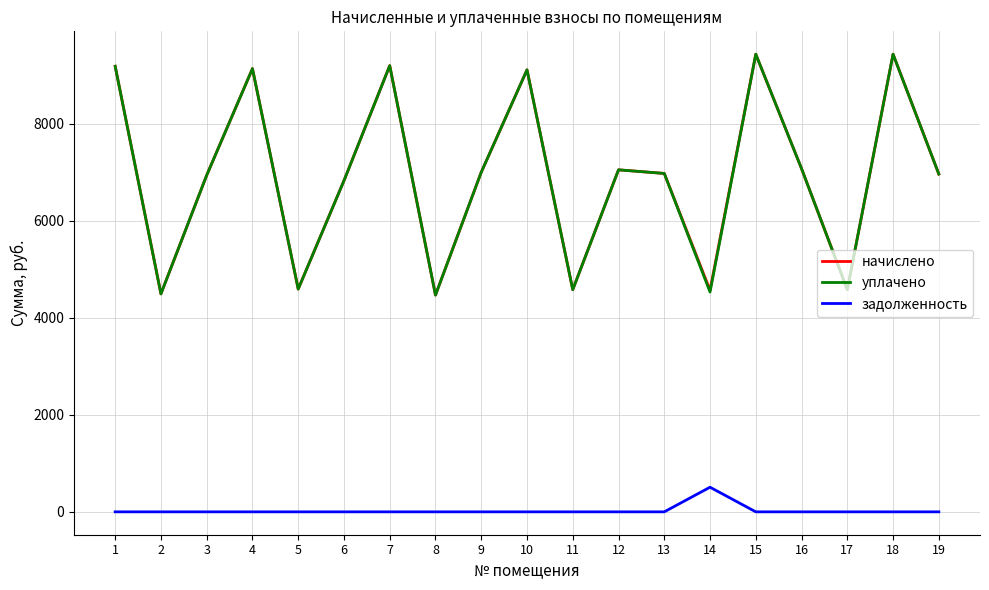

What is the sum of the начислено values at 18 and 17?

14022.2